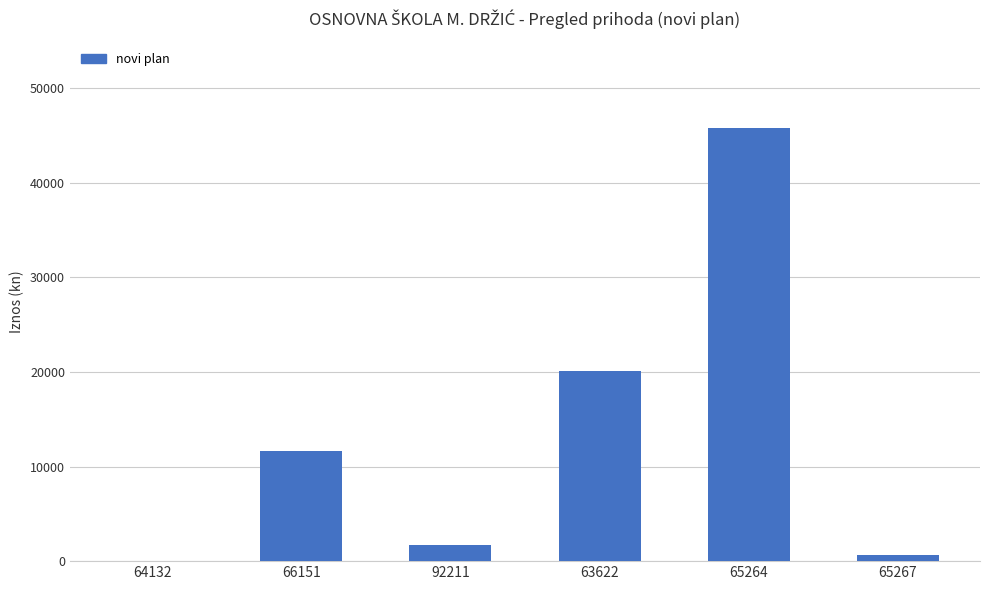

At which category does the chart reach its peak across all series?

65264